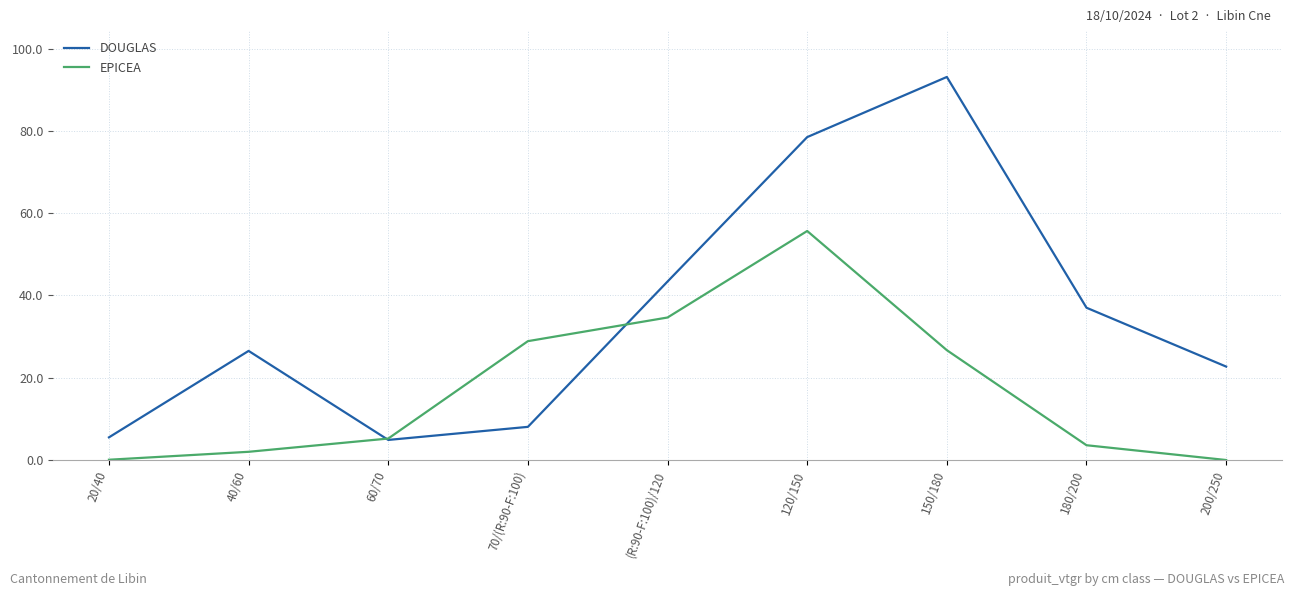

At which category does EPICEA reach its first local peak?

120/150